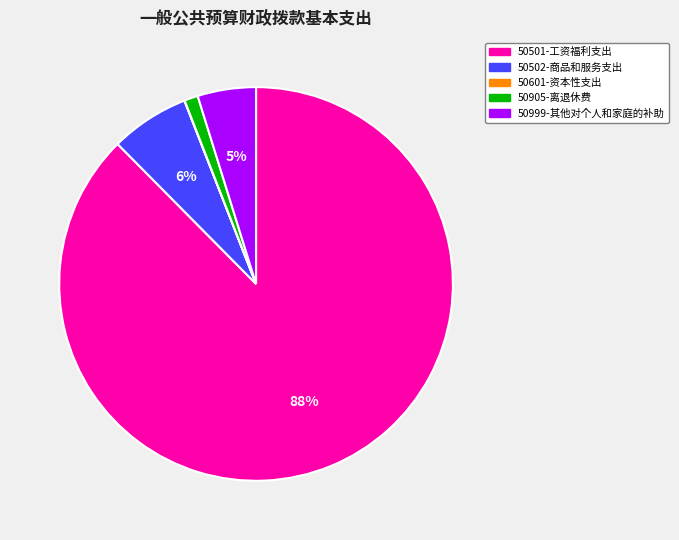

Which category accounts for the majority?

50501-工资福利支出